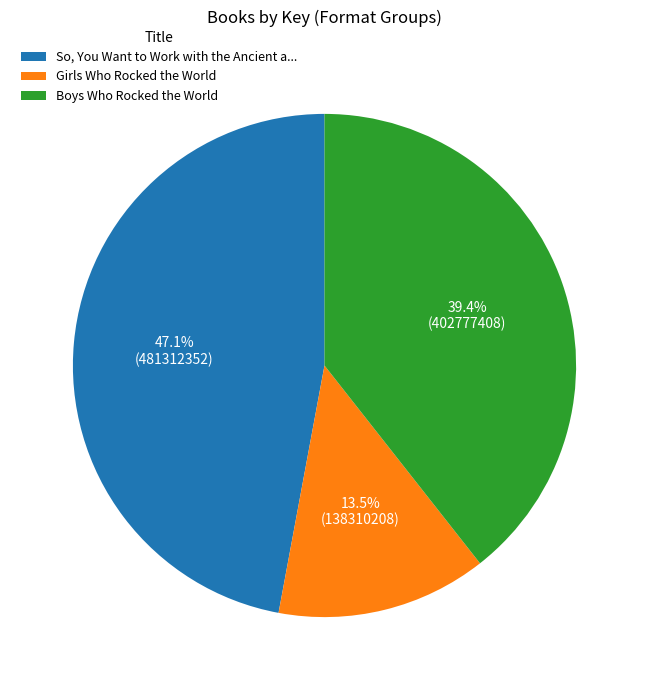

What is the smallest slice in the pie chart?

Girls Who Rocked the World